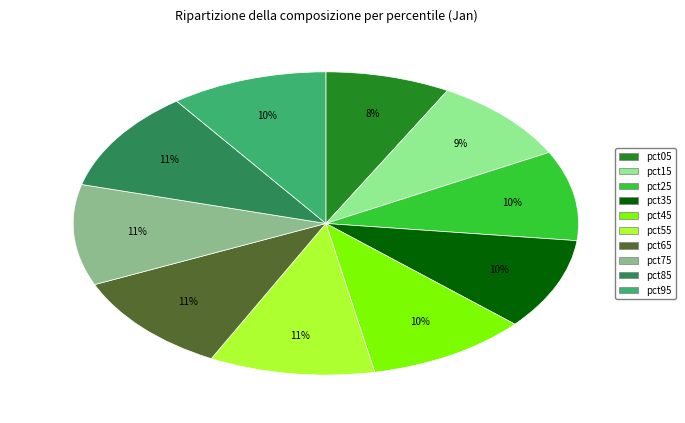

Is it true that pct65 is 16% of the pie?

False